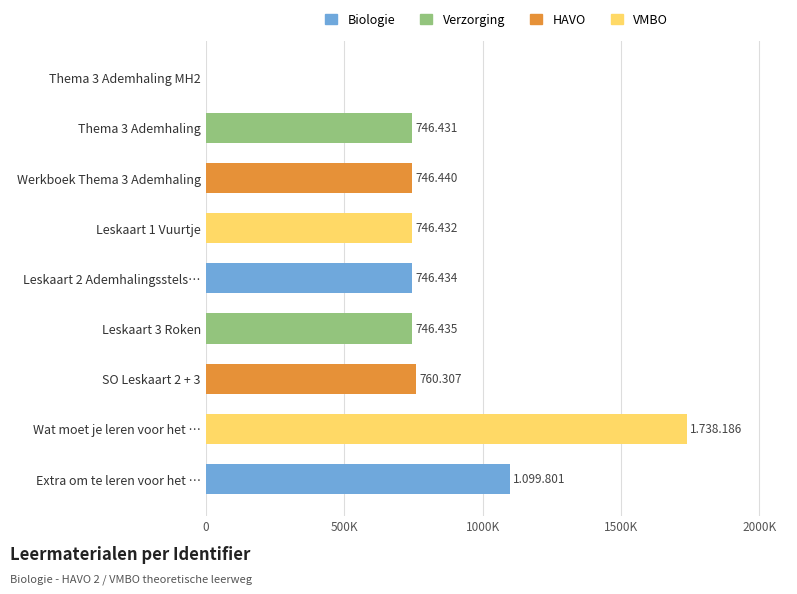

Does the chart contain any negative values?

No